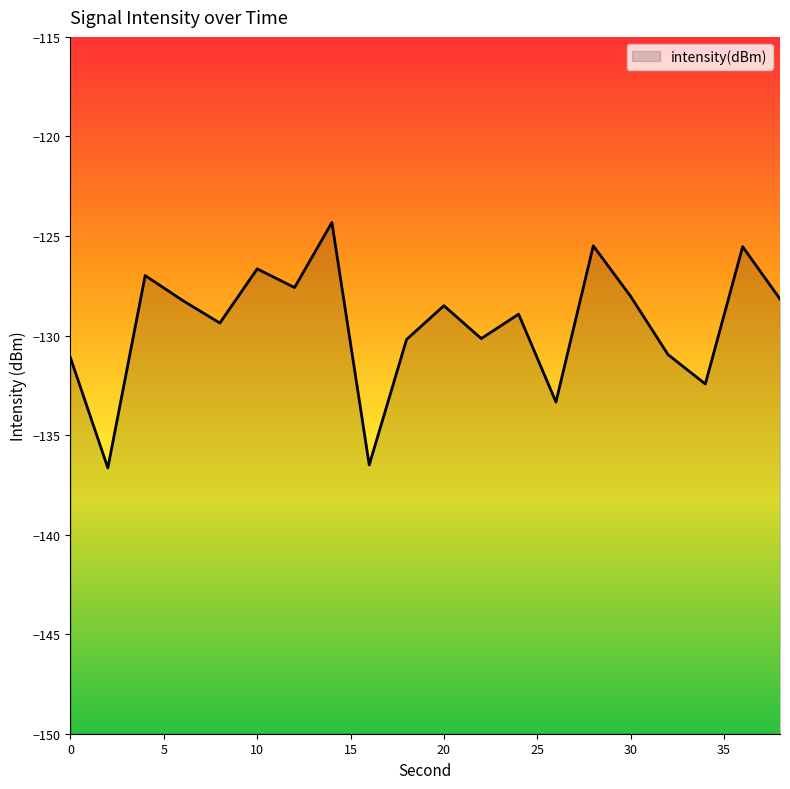

Does the chart display data point markers on the line(s)?

No